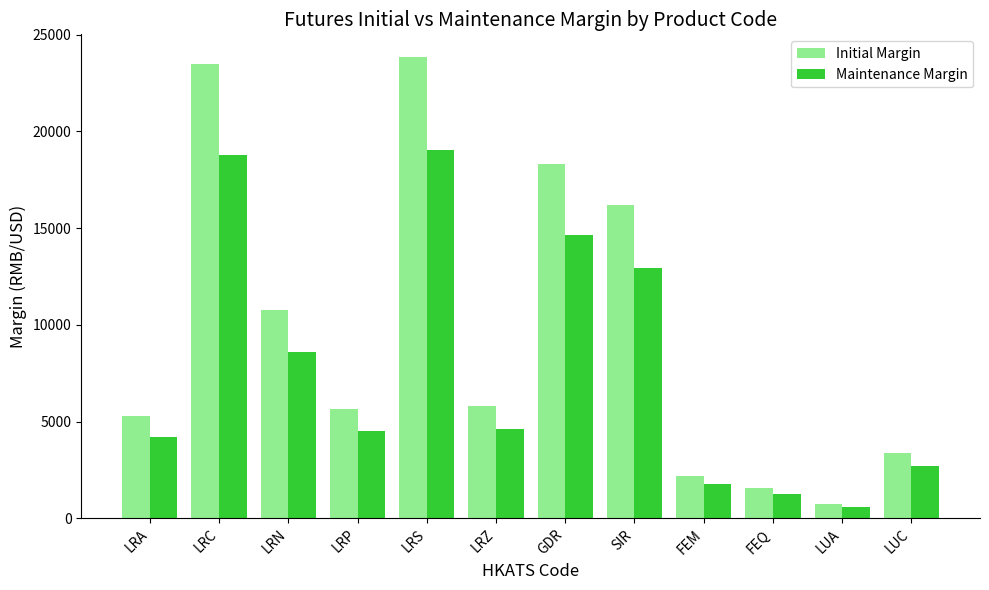

How many values in the Maintenance Margin series are below 4638?

6